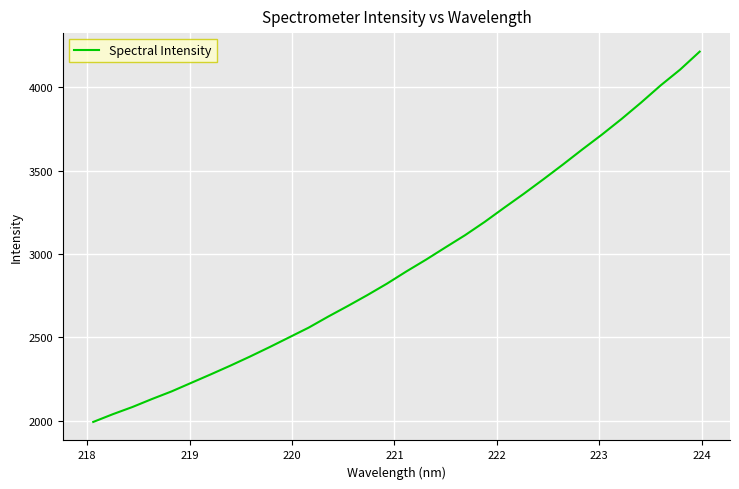

What is the difference between the maximum and minimum values?

2218.9